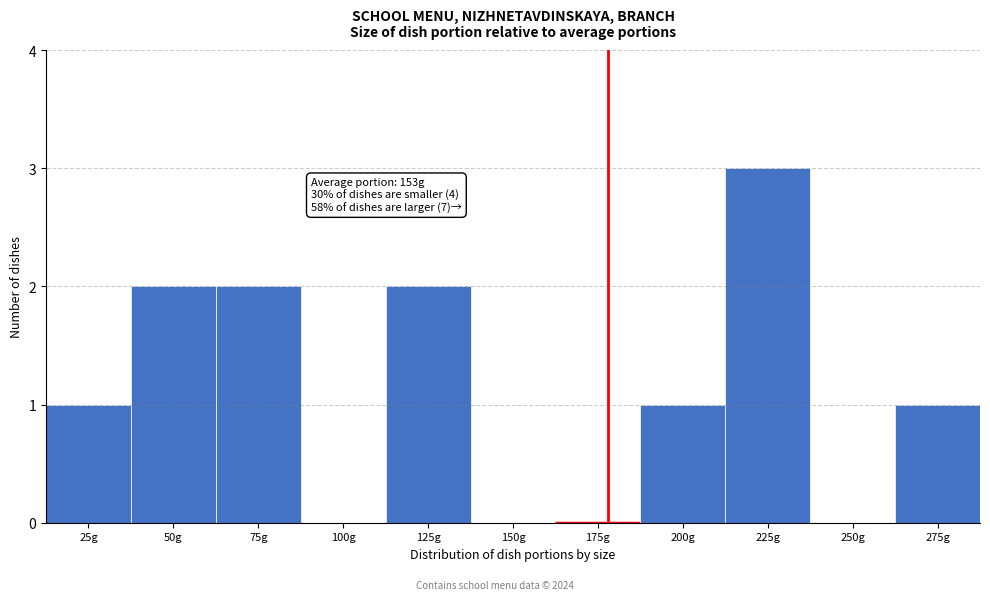

Reading left to right, transcribe all the data shown in this chart.

25g=1	50g=2	75g=2	100g=0	125g=2	150g=0	175g=0	200g=1	225g=3	250g=0	275g=1